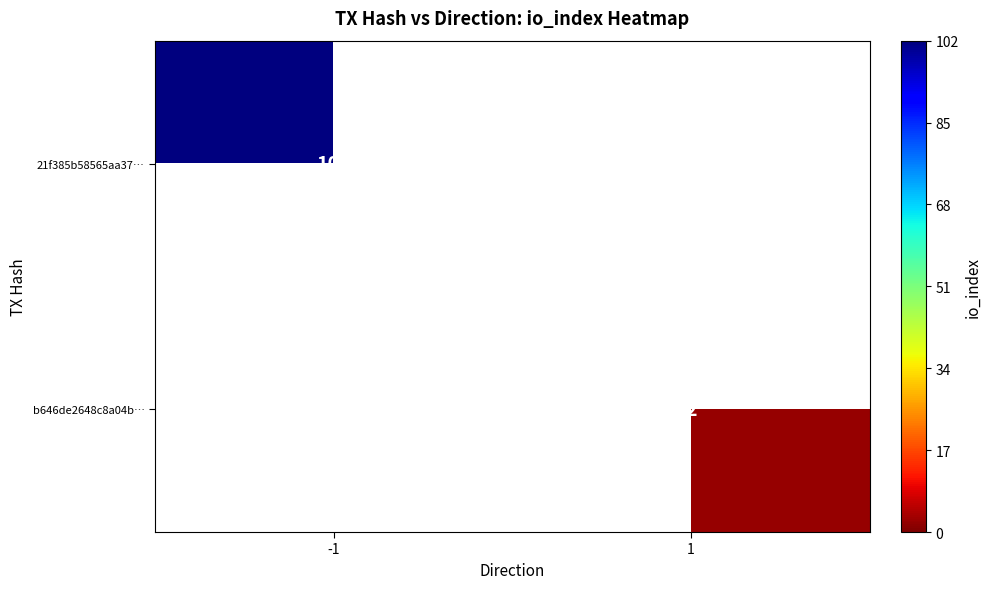

The b646de2648c8a04b… series shows 1 at 1. True or false?

False